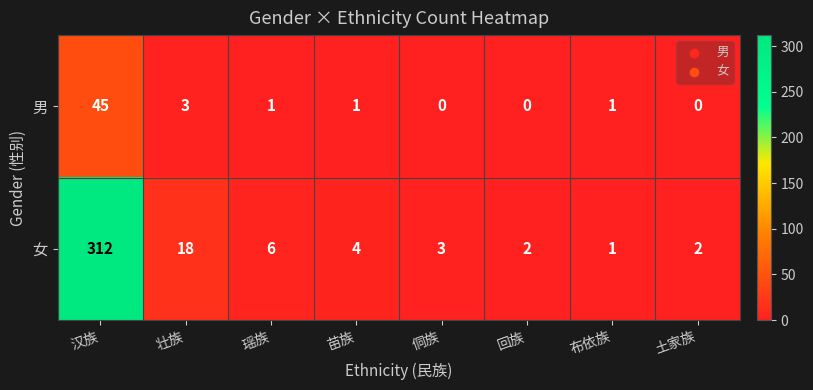

Rank the series at 土家族 from lowest to highest value.

男, 女